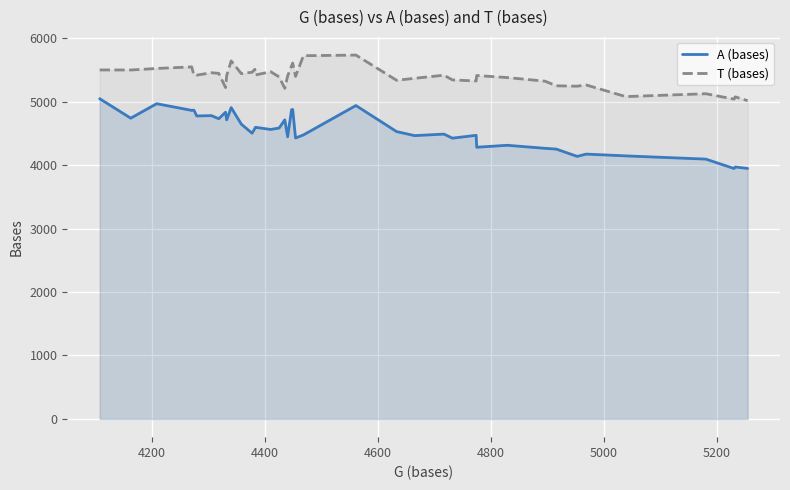

True or false: T (bases) and A (bases) cross at least once.

False